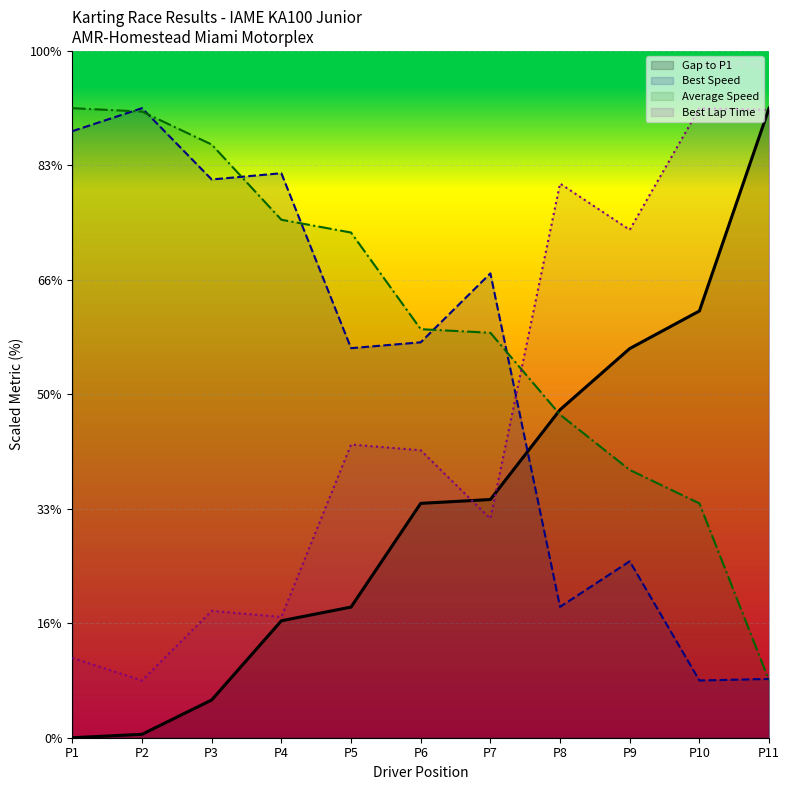

What are all the series names shown in the legend?

Gap to P1, Best Speed, Average Speed, Best Lap Time